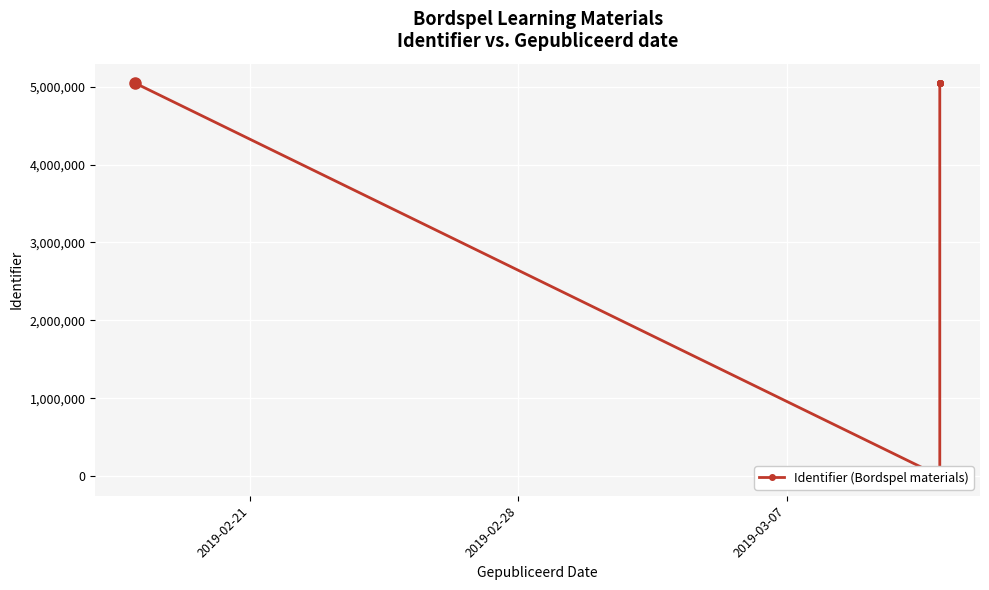

What is the value of the 8th point from the left?

5043486